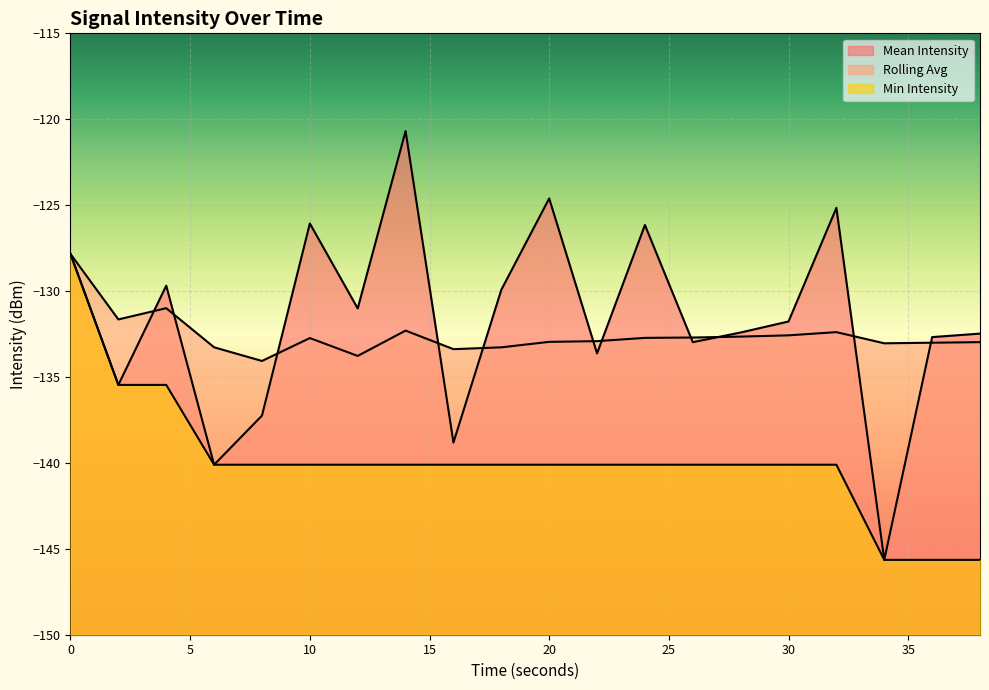

How many times do Mean Intensity line and Rolling Avg line cross each other?

11